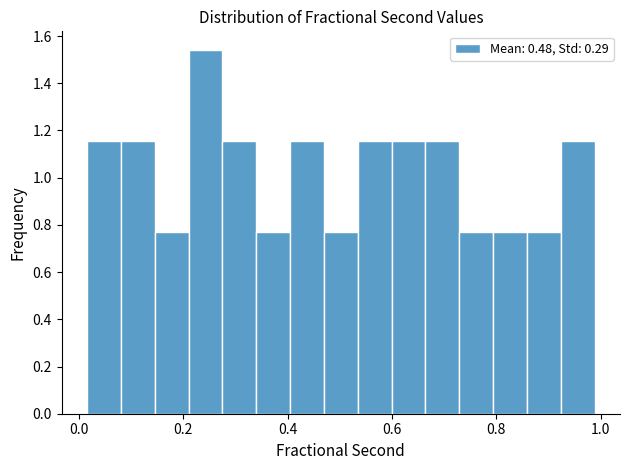

Read against the x-axis, roughly where is the centre of the tallest bar?

0.24